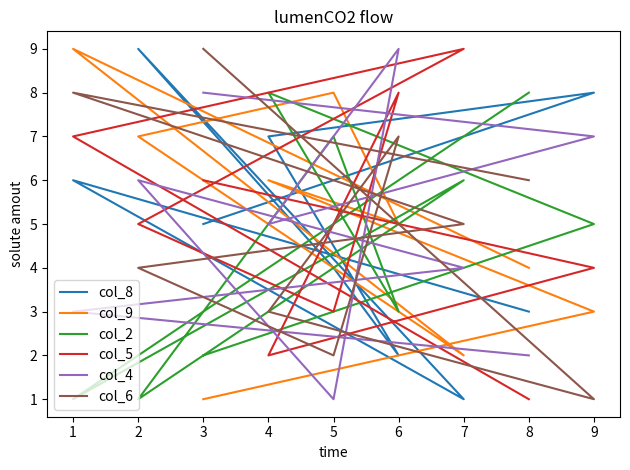

What is the difference between the maximum and minimum values in the col_8 series?

8